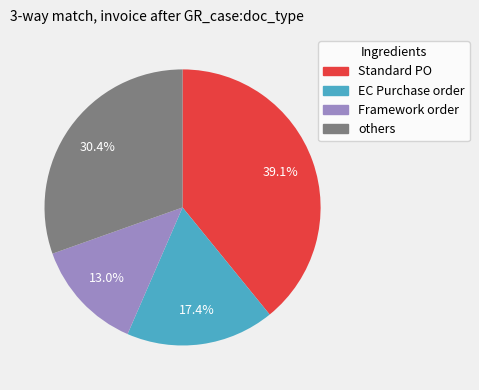

Is there any slice that represents more than half of the pie?

No